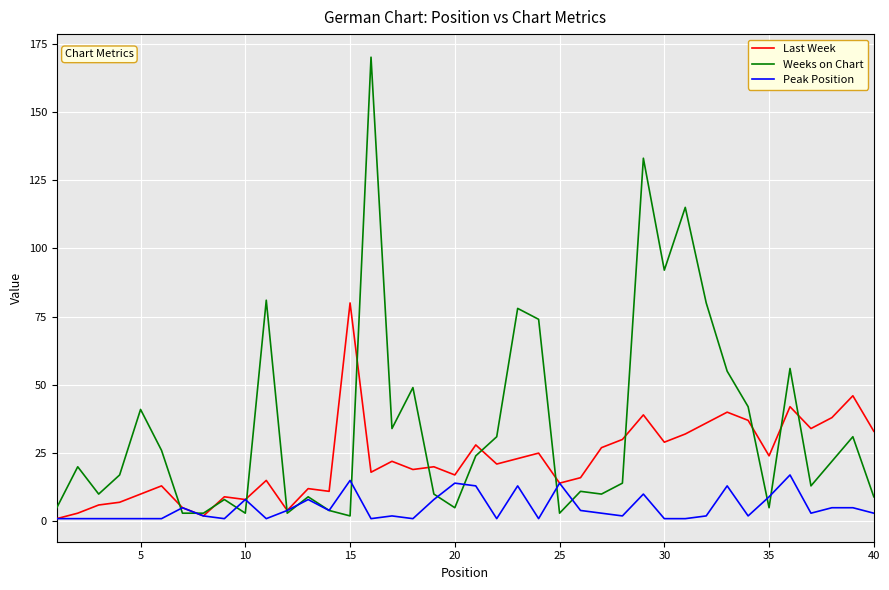

Reading right to left, what are all the values shown in this chart?

Last Week: 33	46	38	34	42	24	37	40	36	32	29	39	30	27	16	14	25	23	21	28	17	20	19	22	18	80	11	12	4	15	8	9	2	5	13	10	7	6	3	1
Weeks on Chart: 9	31	22	13	56	5	42	55	80	115	92	133	14	10	11	3	74	78	31	24	5	10	49	34	170	2	4	9	3	81	3	8	3	3	26	41	17	10	20	5
Peak Position: 3	5	5	3	17	9	2	13	2	1	1	10	2	3	4	14	1	13	1	13	14	8	1	2	1	15	4	8	4	1	8	1	2	5	1	1	1	1	1	1